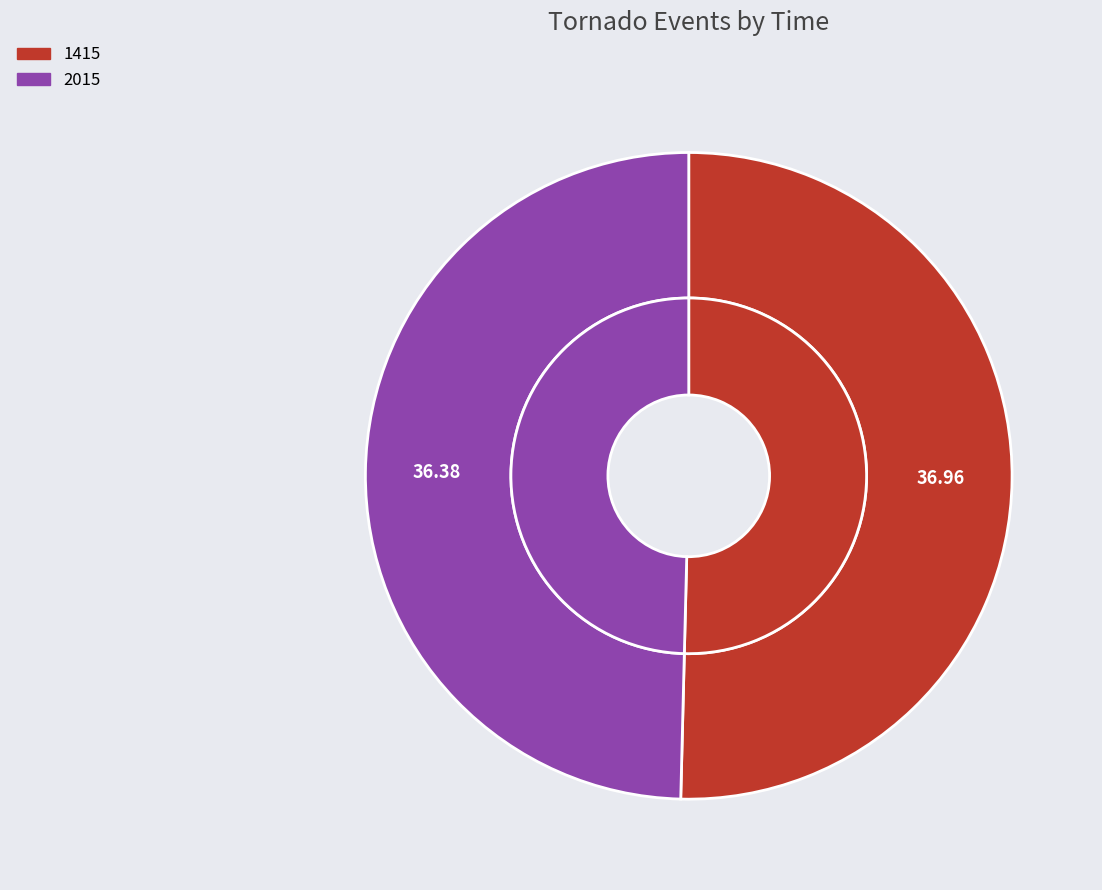

To the nearest percent, what is the average slice percentage?

50%